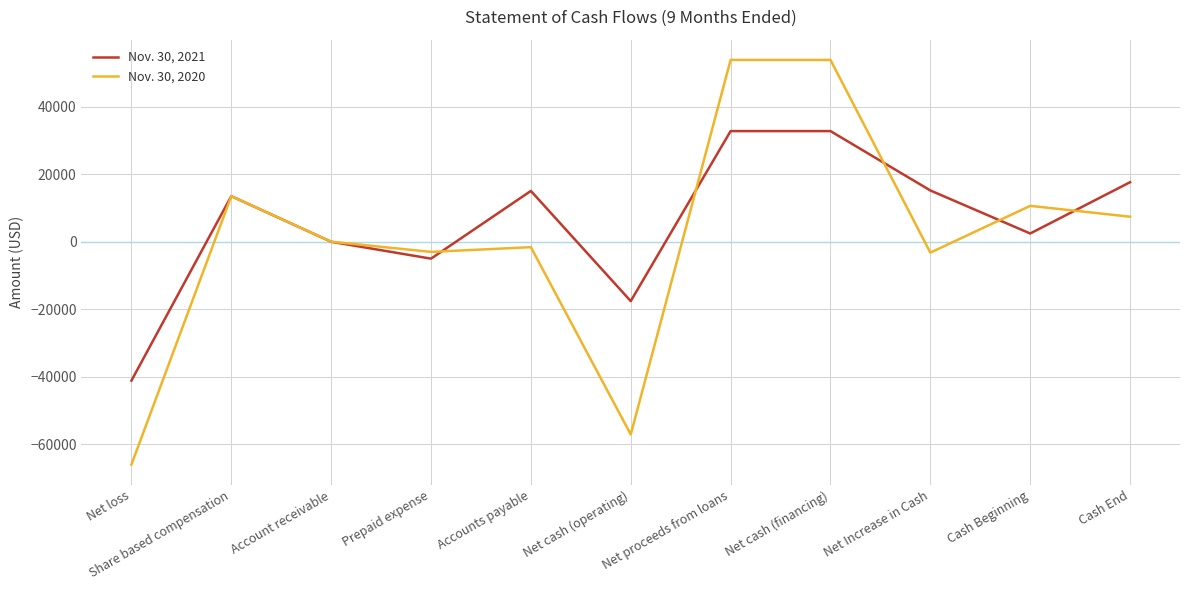

What position from the right is Cash End?

1